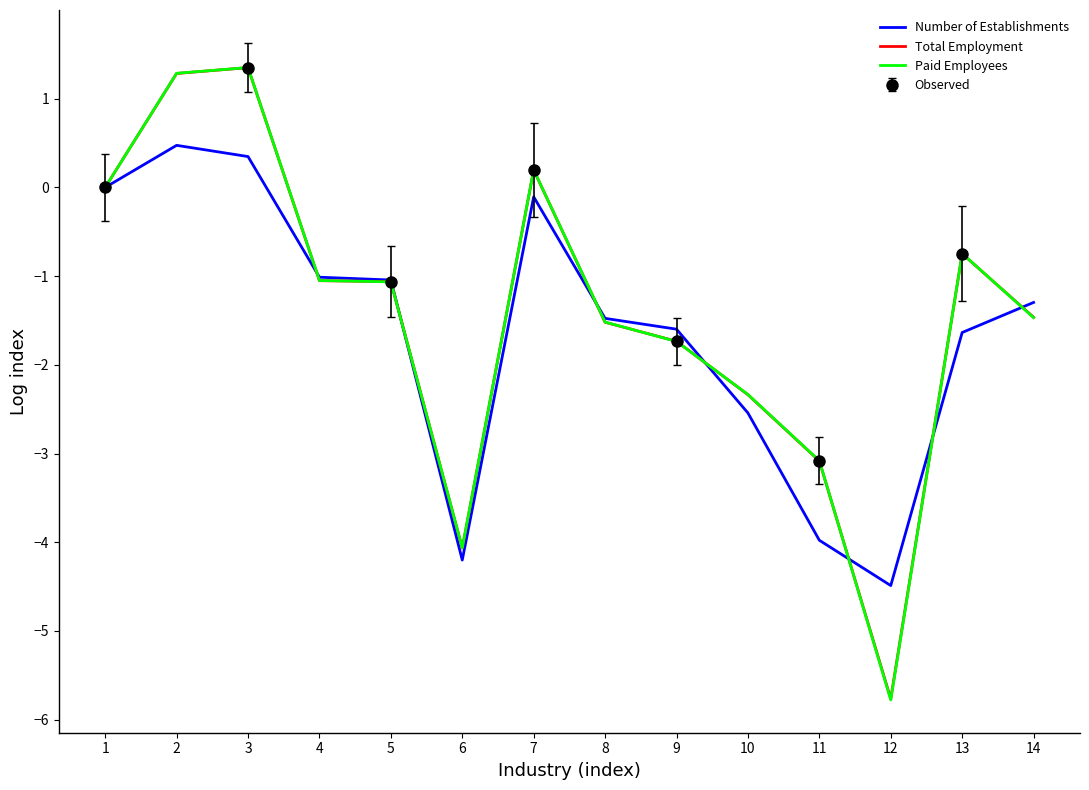

Rank the series by their maximum value, from highest to lowest.

Paid Employees, Total Employment, Number of Establishments